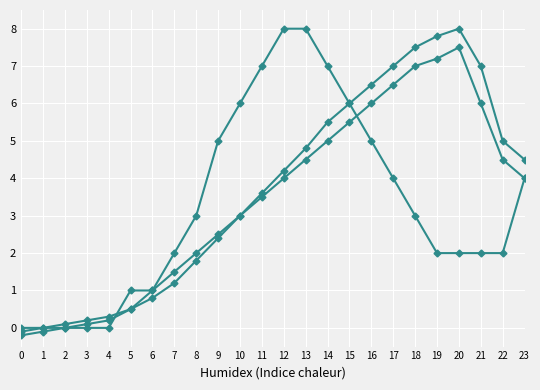

How many categories are shown in the chart?

24